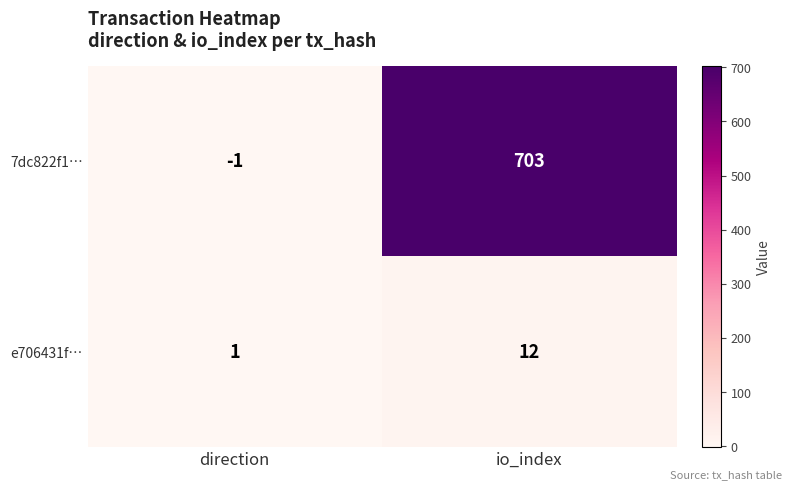

At which category is the sum across all series the highest?

io_index